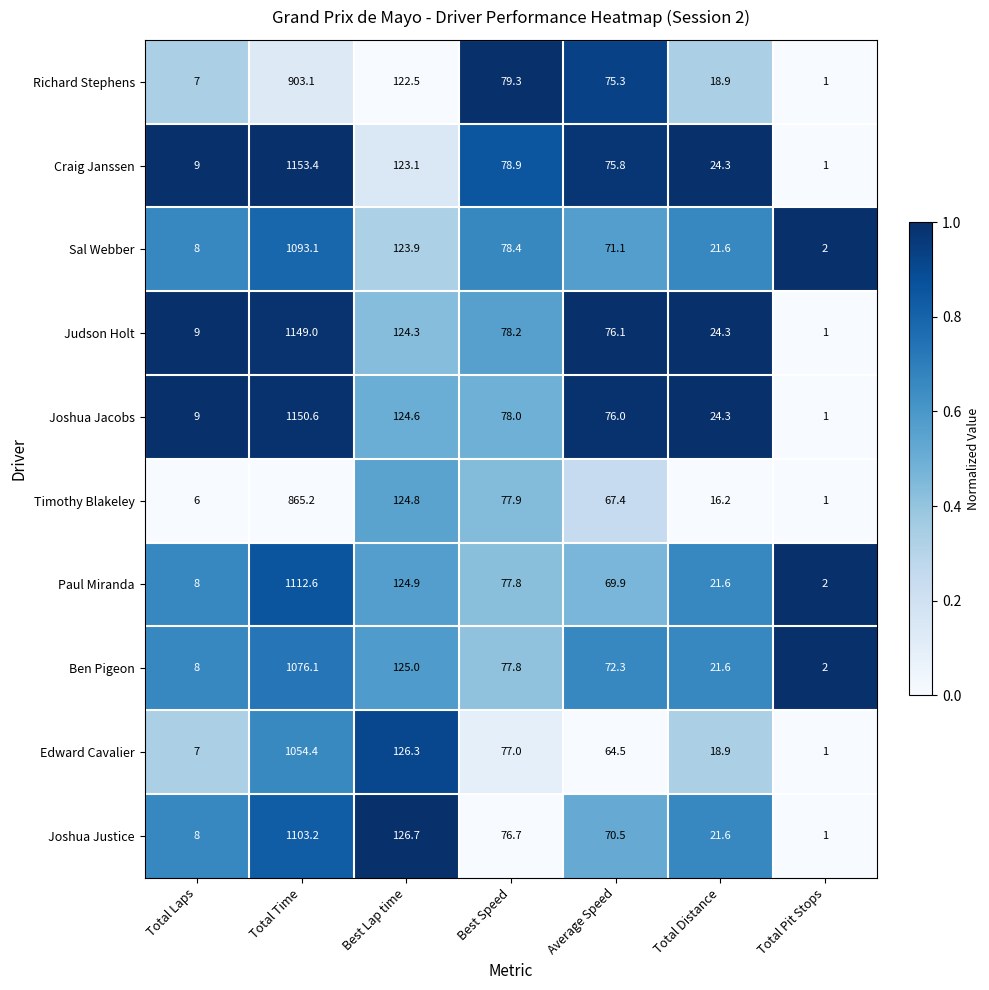

What is the total value across all series at Best Speed?

780.0